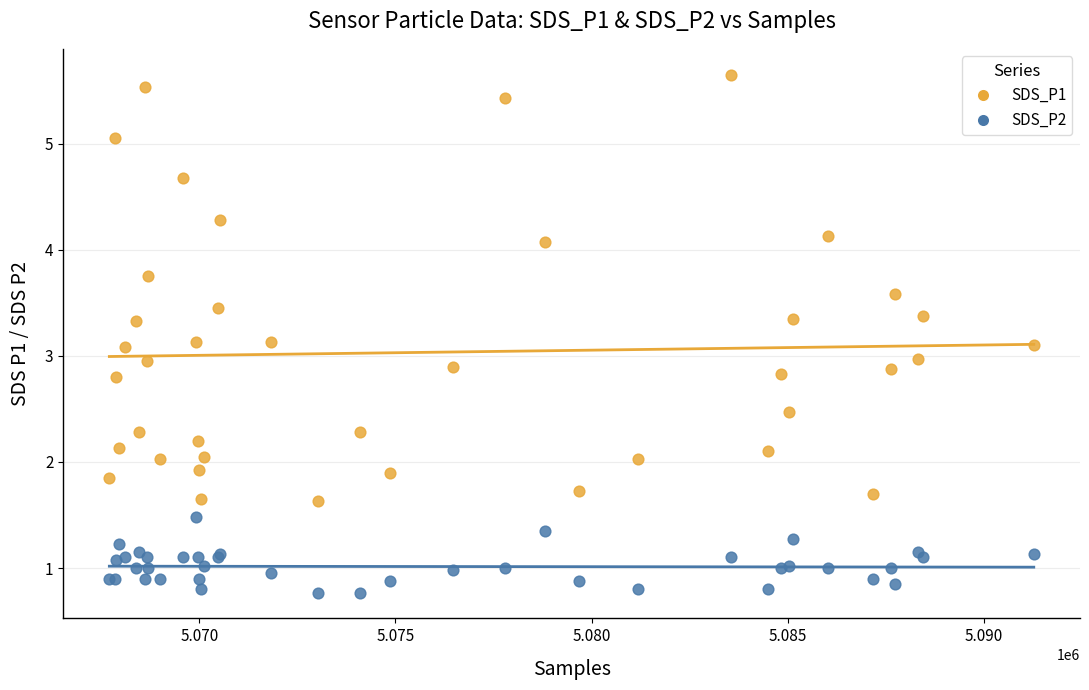

Which series reaches the maximum Y coordinate?

SDS_P1